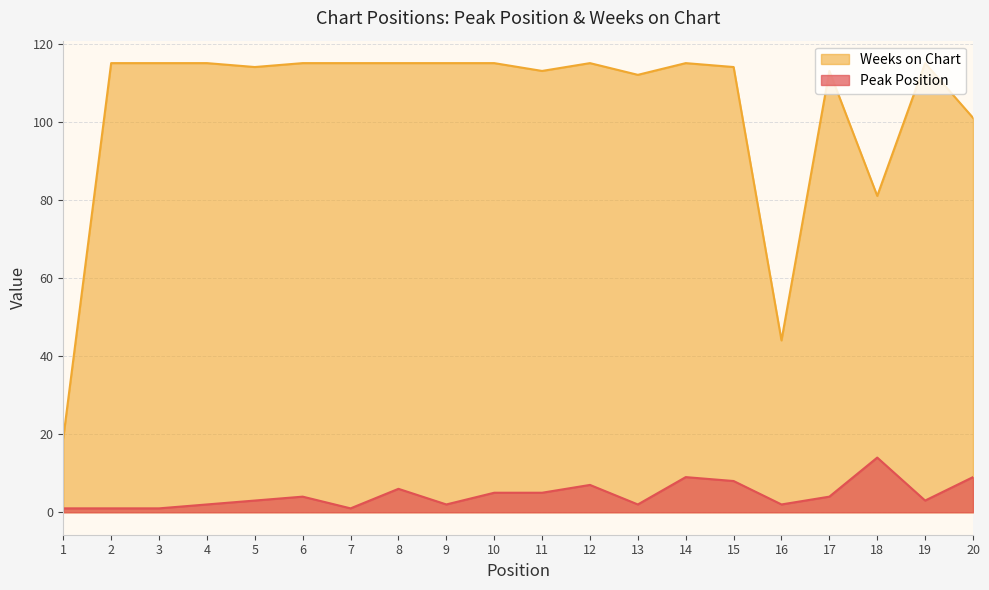

Reading left to right, list all the values displayed in this chart.

Peak Position: 1	1	1	2	3	4	1	6	2	5	5	7	2	9	8	2	4	14	3	9
Weeks on Chart: 19	115	115	115	114	115	115	115	115	115	113	115	112	115	114	44	113	81	115	101